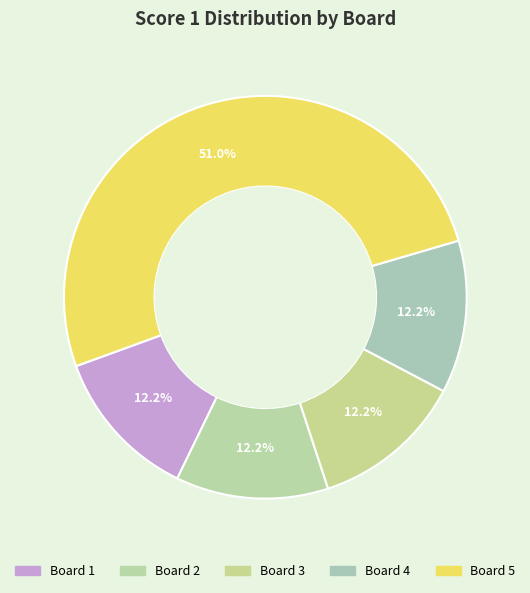

Which category has the biggest portion of the pie?

Board 5